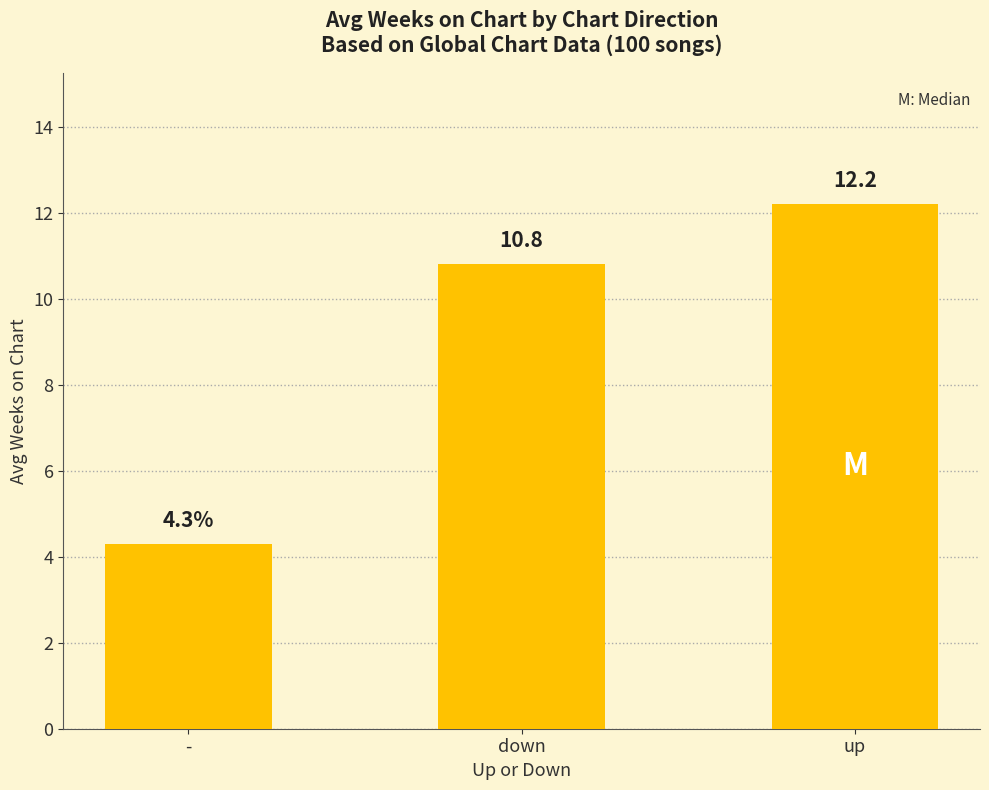

Which category has the lowest value across all series?

-